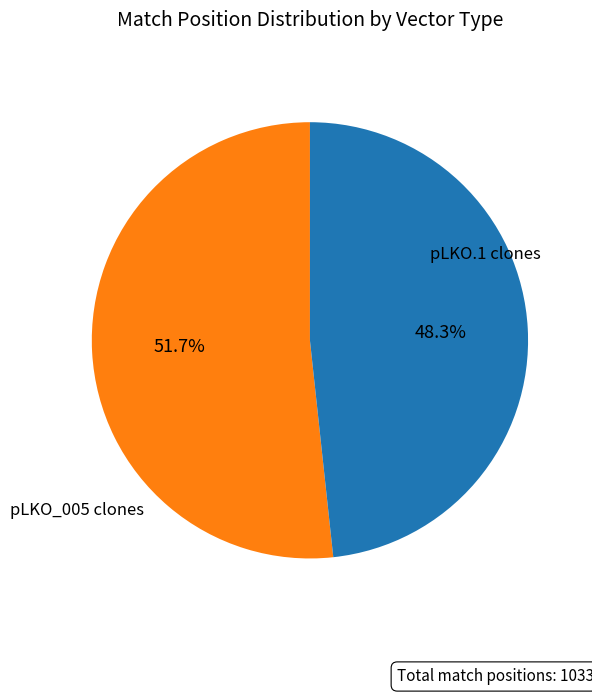

Does any single category account for the majority?

Yes